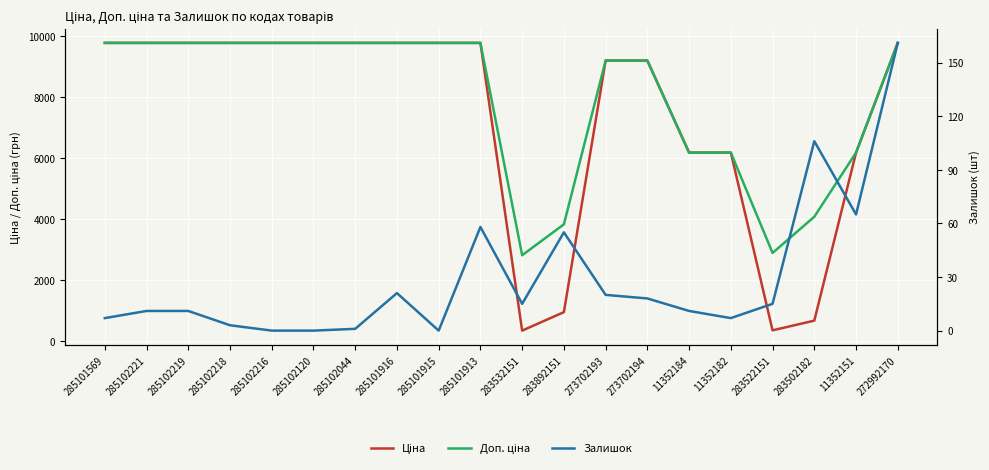

At which category is the sum across all series the highest?

272992170